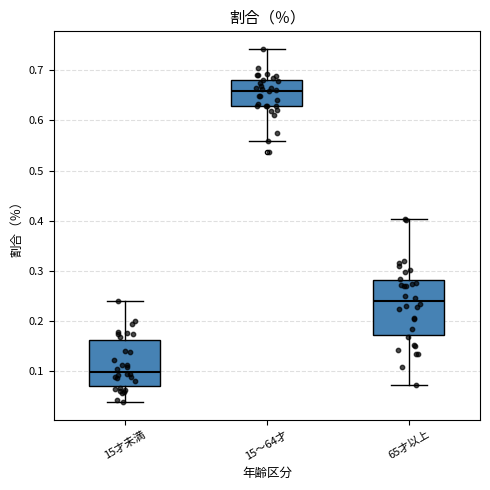

Which box's median line is the highest?

15～64才